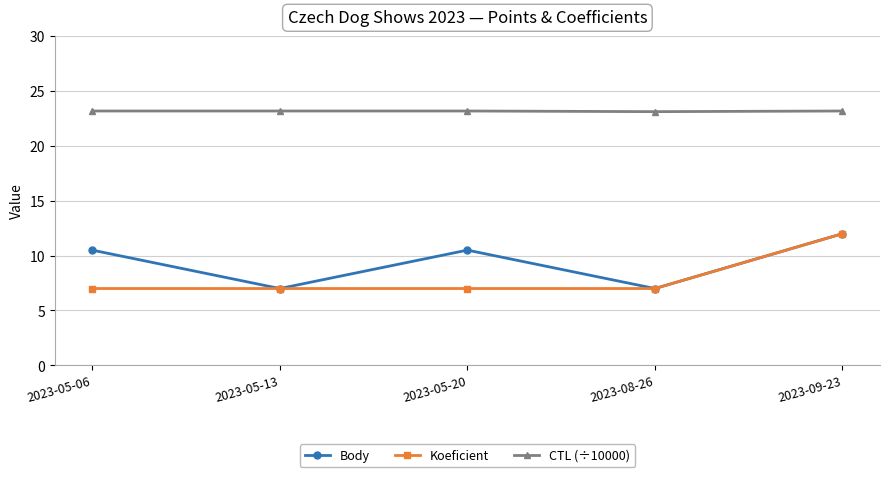

What is the sum of all Koeficient values?

40.0